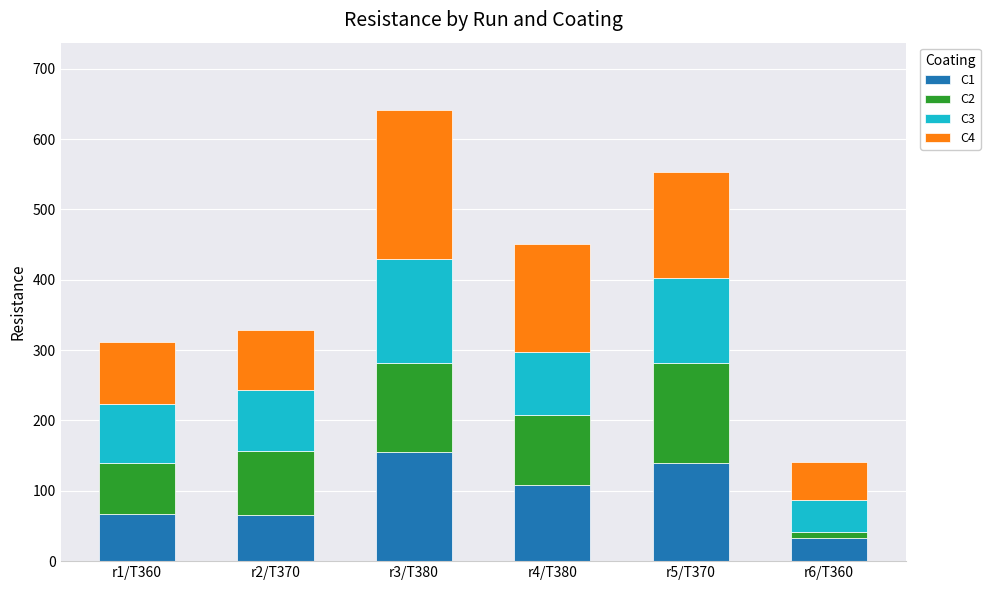

At which category is the sum across all series the highest?

r3/T380